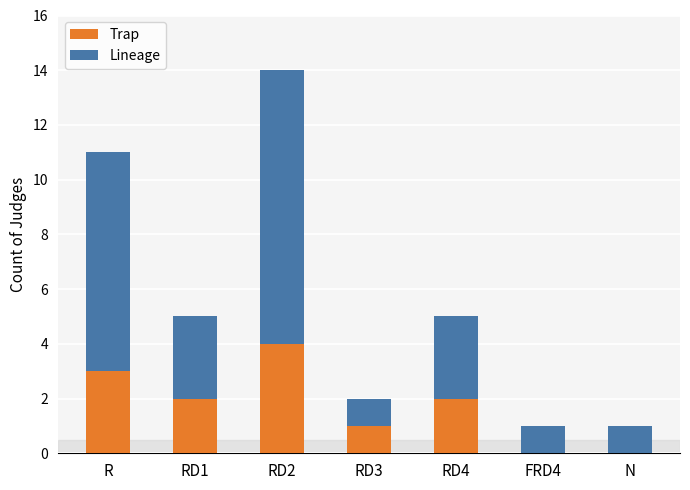

Reading left to right, transcribe the values for Trap.

R=3	RD1=2	RD2=4	RD3=1	RD4=2	FRD4=0	N=0